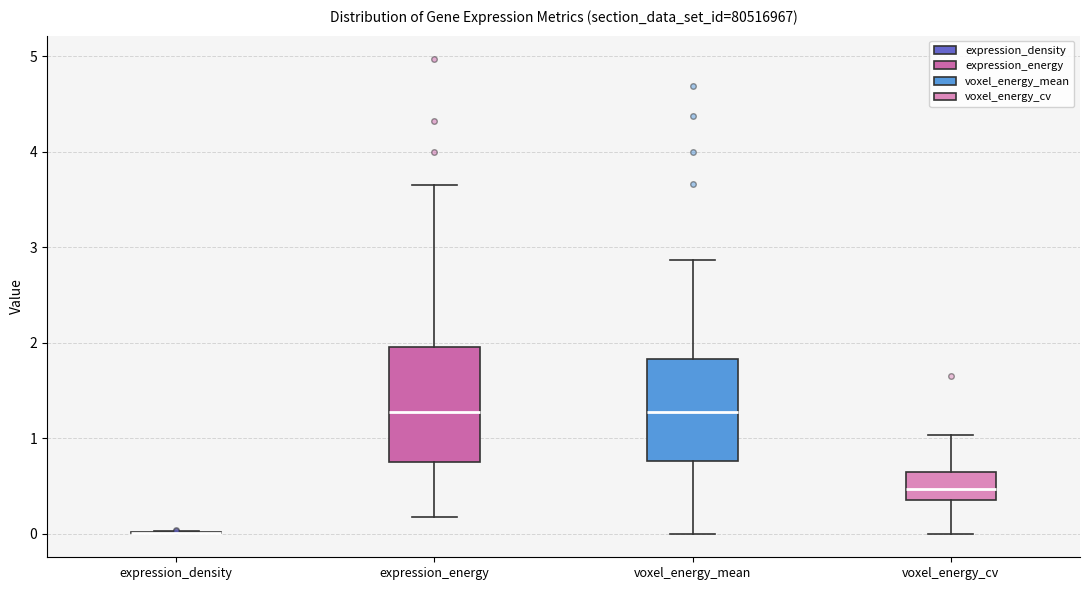

Reading left to right, transcribe this box plot: for each box, give where its median line is, the range the box spans, and where its two whiskers end, as read against the y-axis. The values are not printed on the chart, so give them approximately, as read against the axis.

expression_density: box collapsed to a line at 0.0, whiskers 0.0 to 0.0
expression_energy: median 1.3, box 0.8 to 2.0, whiskers 0.2 to 3.6
voxel_energy_mean: median 1.3, box 0.8 to 1.8, whiskers 0.0 to 2.9
voxel_energy_cv: median 0.5, box 0.3 to 0.6, whiskers 0.0 to 1.0